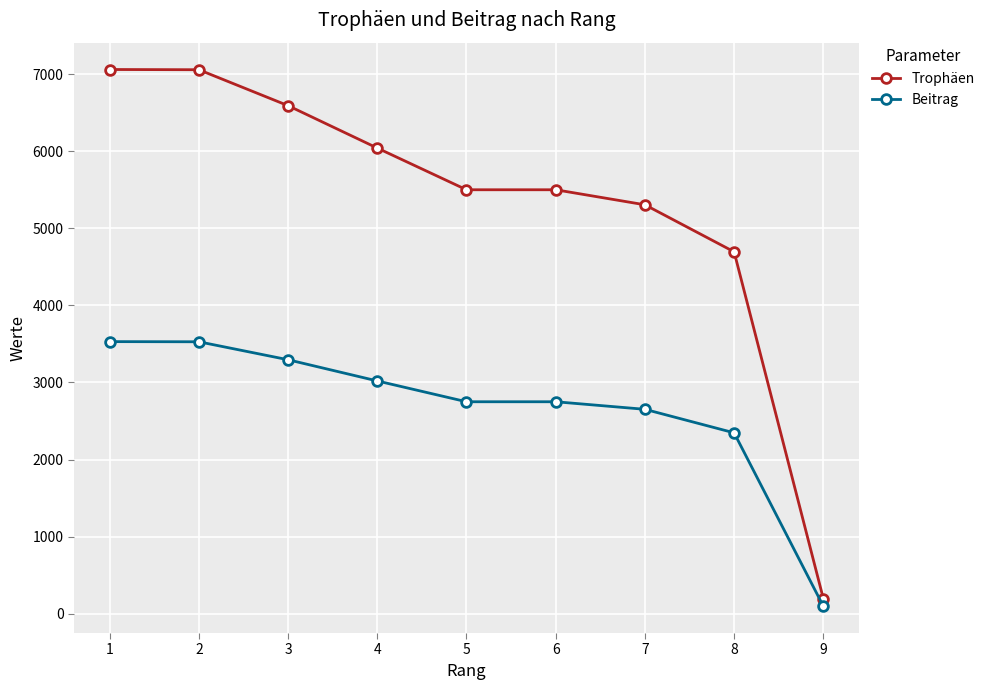

True or false: Trophäen and Beitrag intersect in this chart.

False